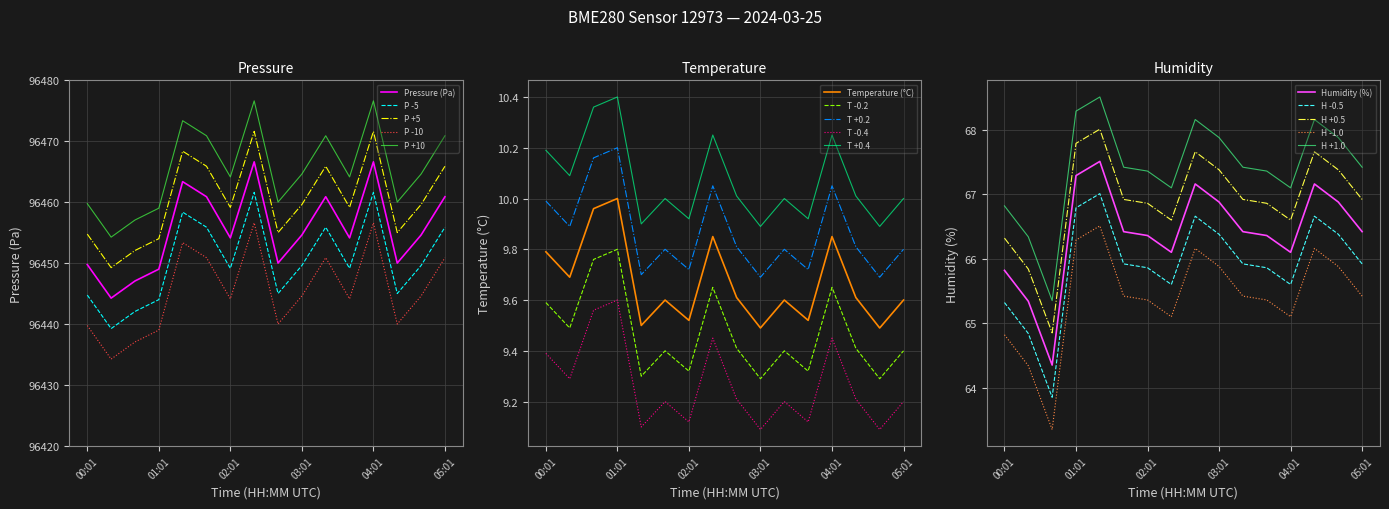

At which category is the sum across all series the highest?

02:21